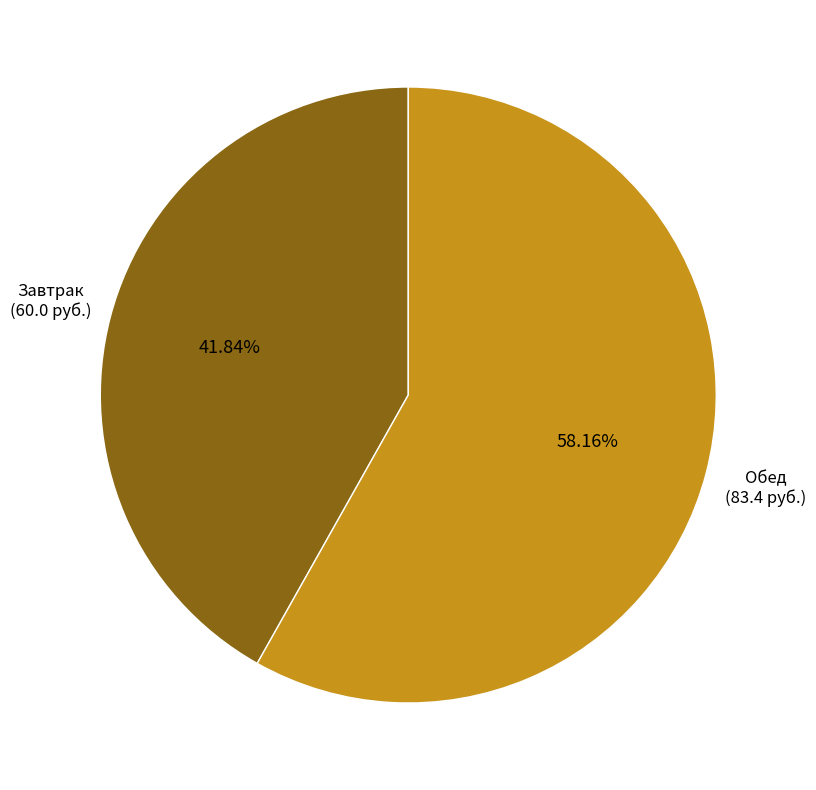

Is there any slice that represents more than half of the pie?

Yes